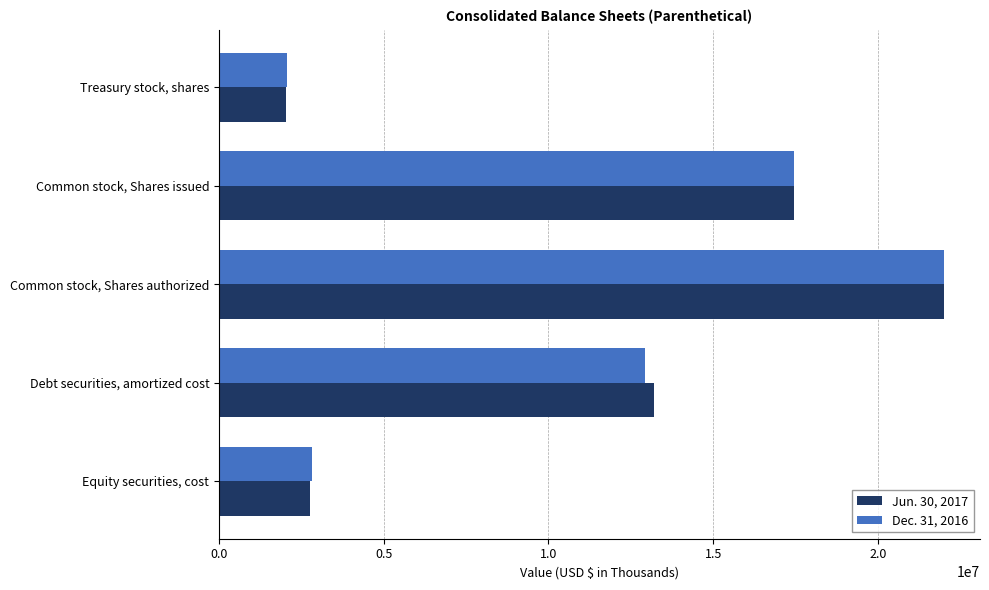

List the labels in order of Jun. 30, 2017 value, largest first.

Common stock, Shares authorized, Common stock, Shares issued, Debt securities, amortized cost, Equity securities, cost, Treasury stock, shares